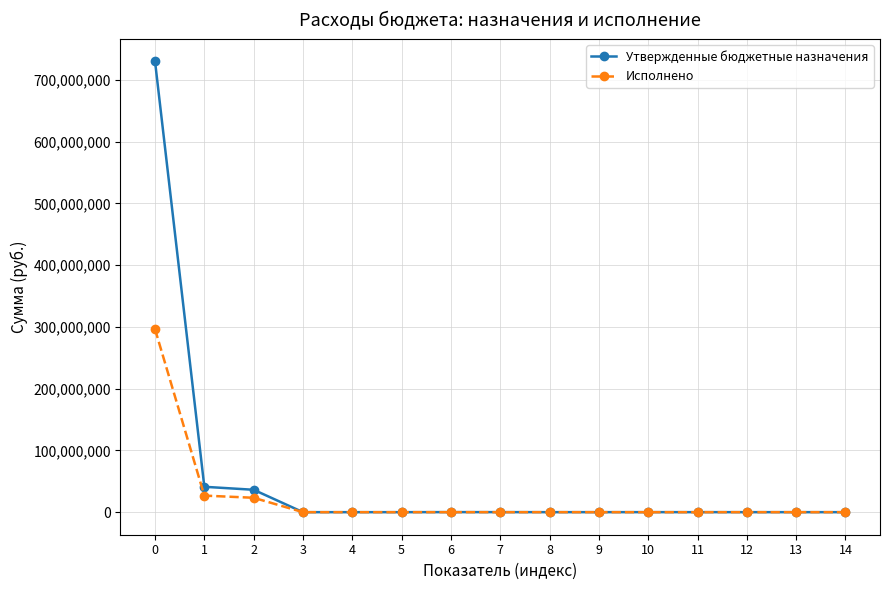

List the series in order of their peak value, lowest first.

Исполнено, Утвержденные бюджетные назначения